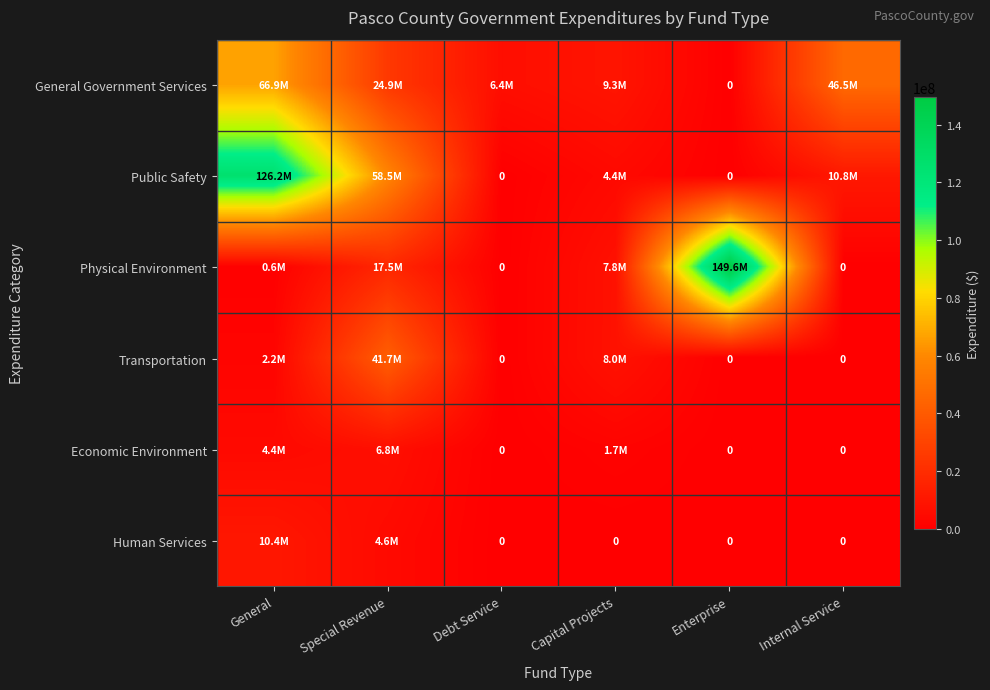

How many data points does each series have?

6